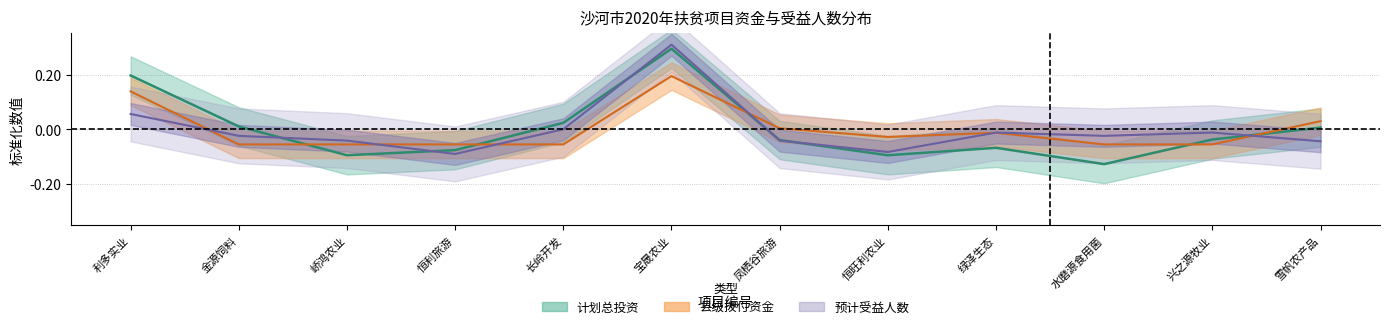

Rank the categories by 县级拨付 value from lowest to highest.

金源饲料, 峤鸿农业, 恒利旅游, 长岭开发, 水磨源食用菌, 兴之源牧业, 恒旺利农业, 绿泽生态, 凤栖谷旅游, 雪帆农产品, 利多实业, 宝晟农业